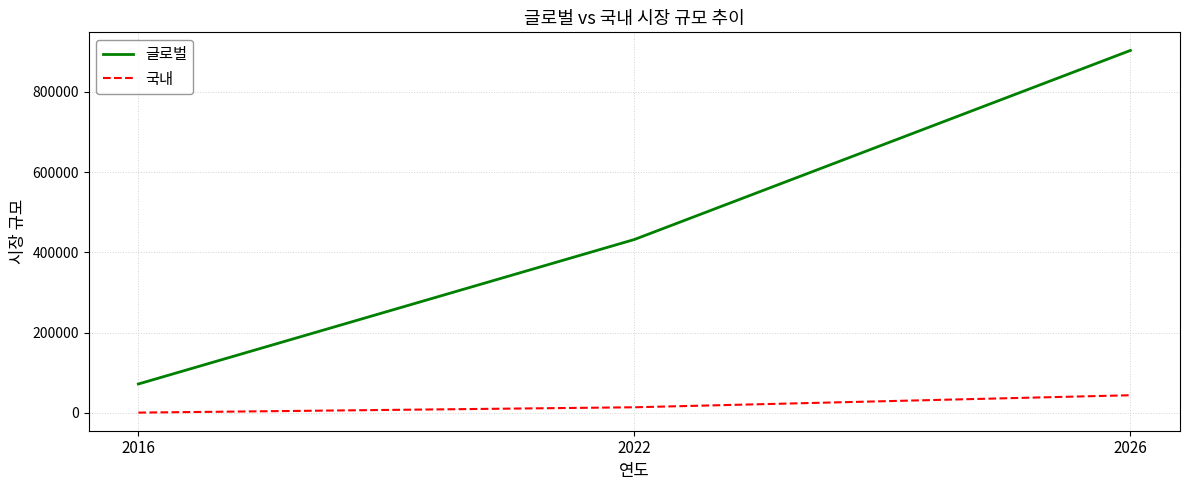

What is the average value of the 글로벌 series?

469000